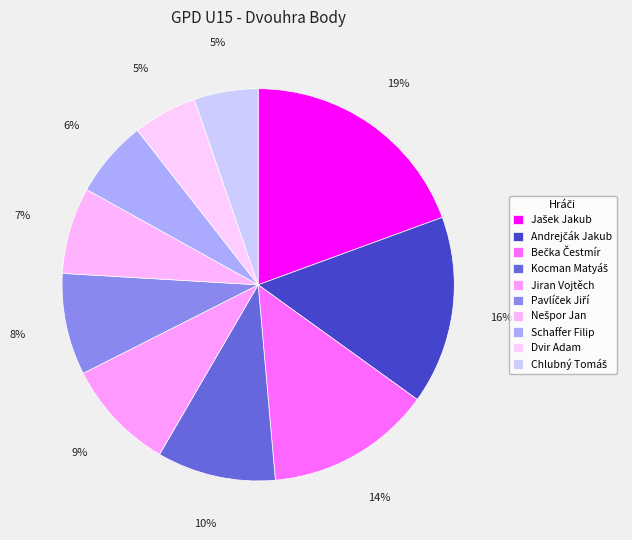

How much of the chart is everything except Jašek Jakub?

80.6%